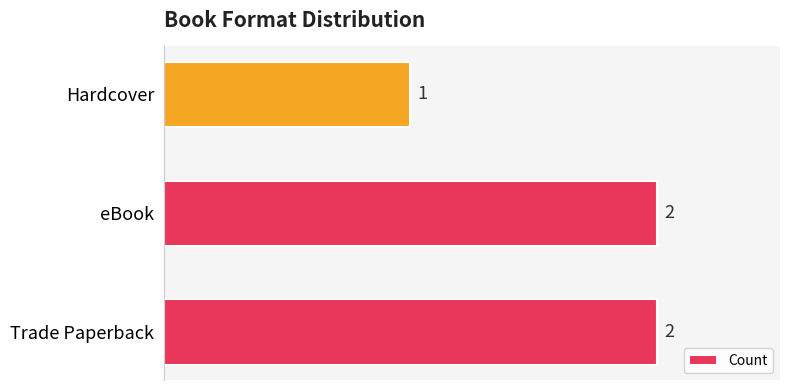

True or false: the data shows 1 at Hardcover.

True